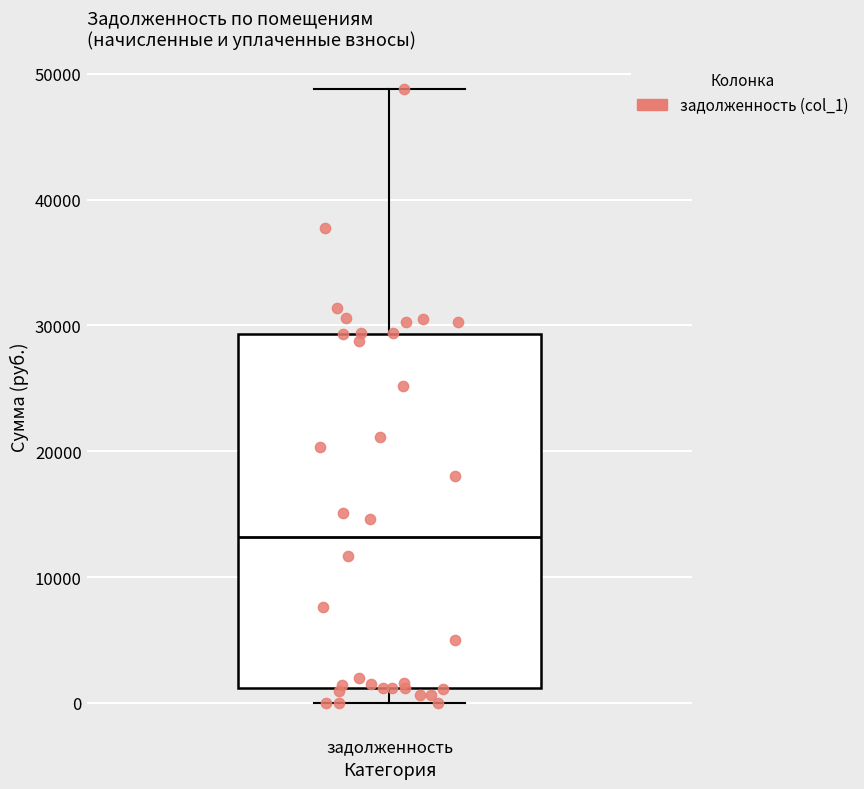

Transcribe this box plot: give where the median line is, the range the box spans, and where the two whiskers end, as read against the y-axis. The values are not printed on the chart, so give them approximately, as read against the axis.

median 13000, box 1000 to 29000, whiskers 0 to 49000